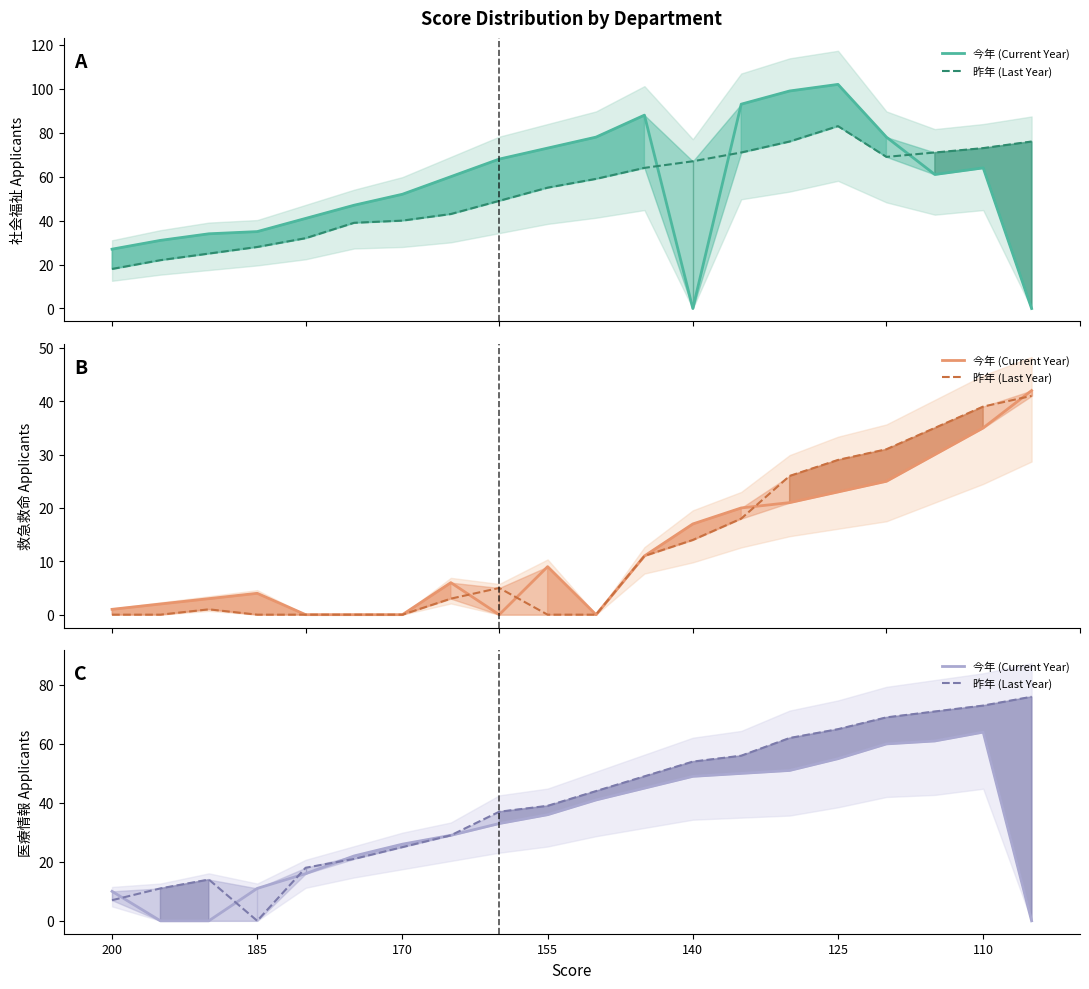

Which series has the largest total across all categories?

昨年 (Last Year)